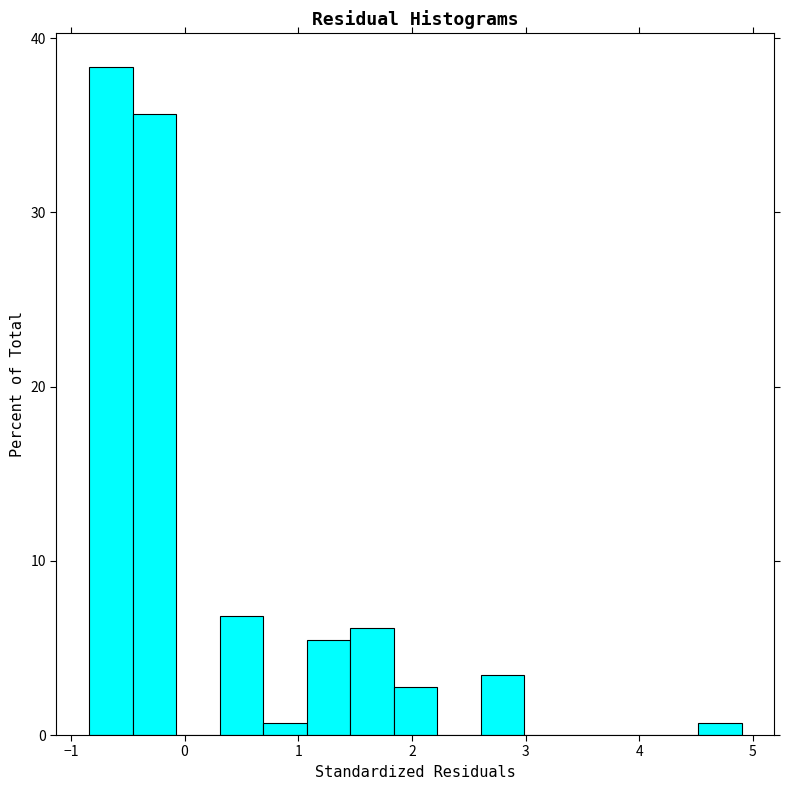

Around what value on the x-axis is the tallest bar? Give the approximate position of its centre, as read against the axis.

-0.6